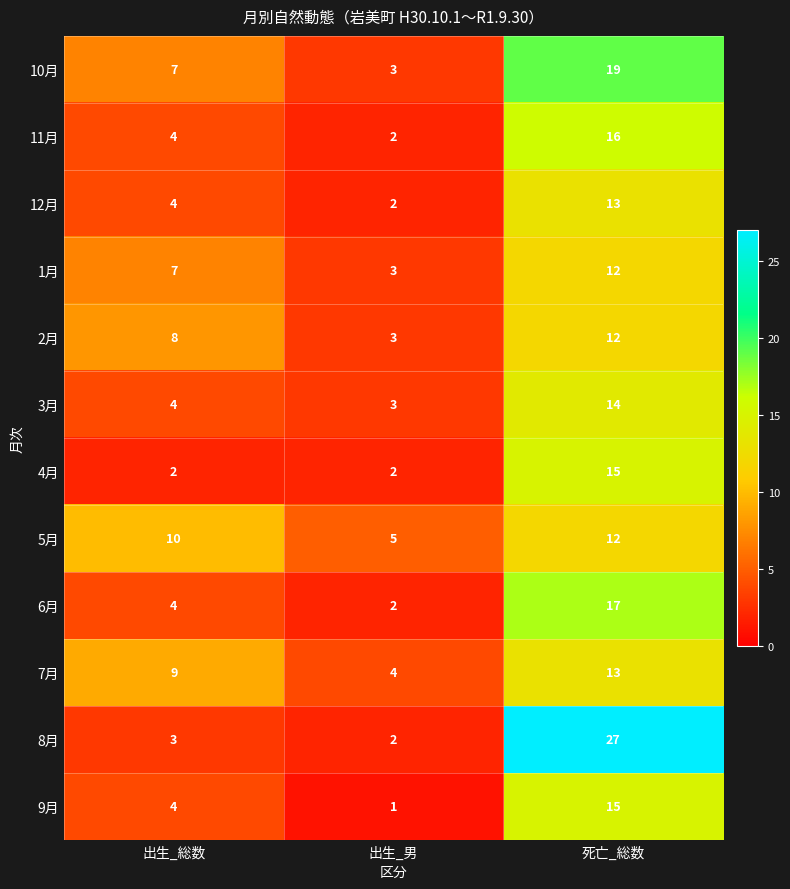

What is the difference between the maximum and minimum values in the 9月 series?

14